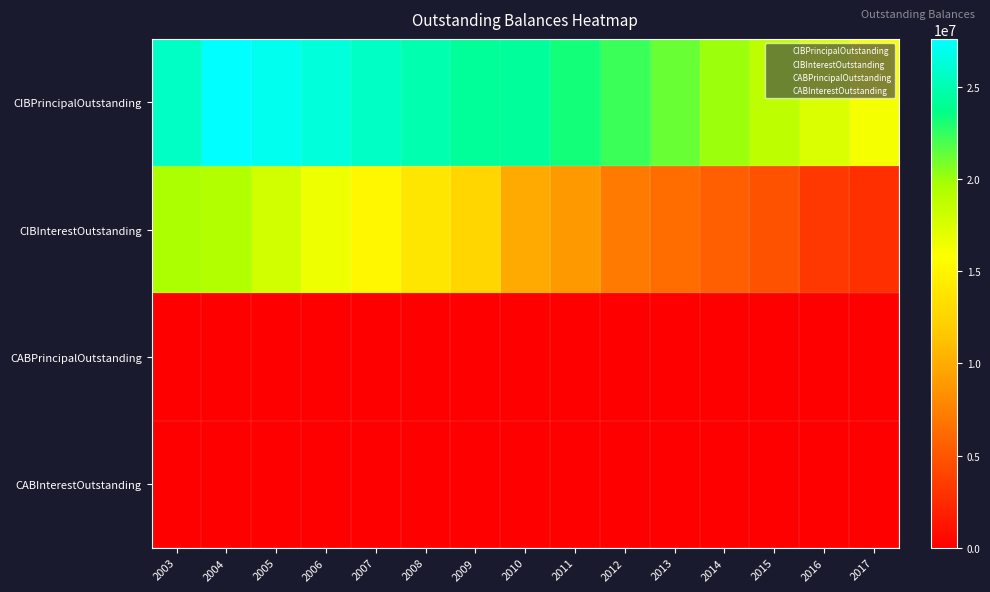

What is the total value across all series at 2007?

40866463.8